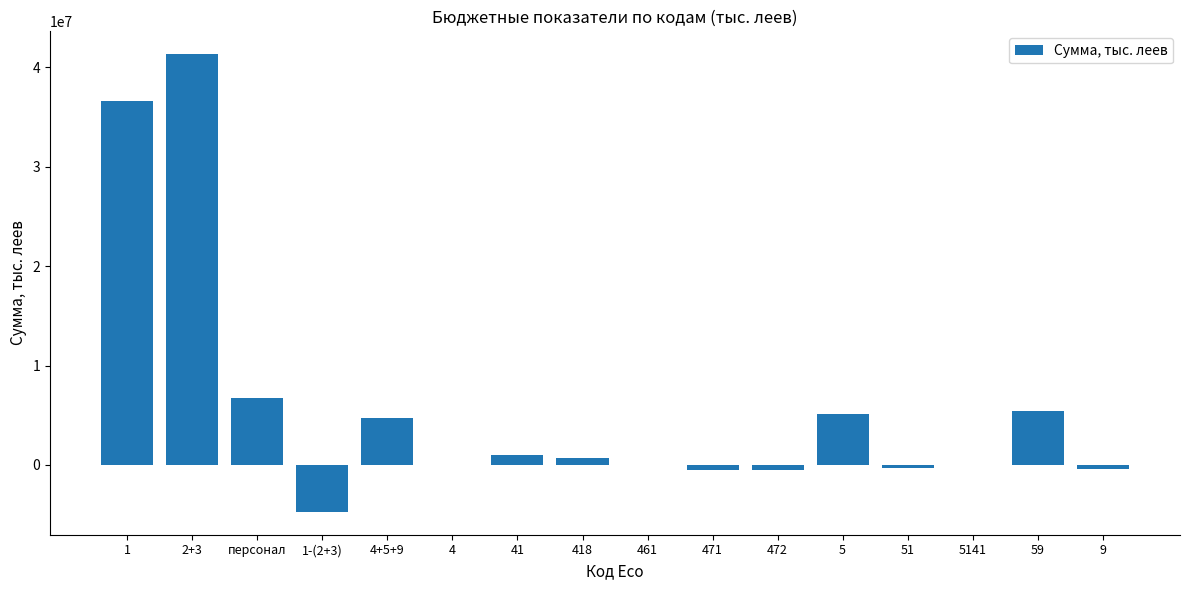

At which label does the data first exceed 700000?

1